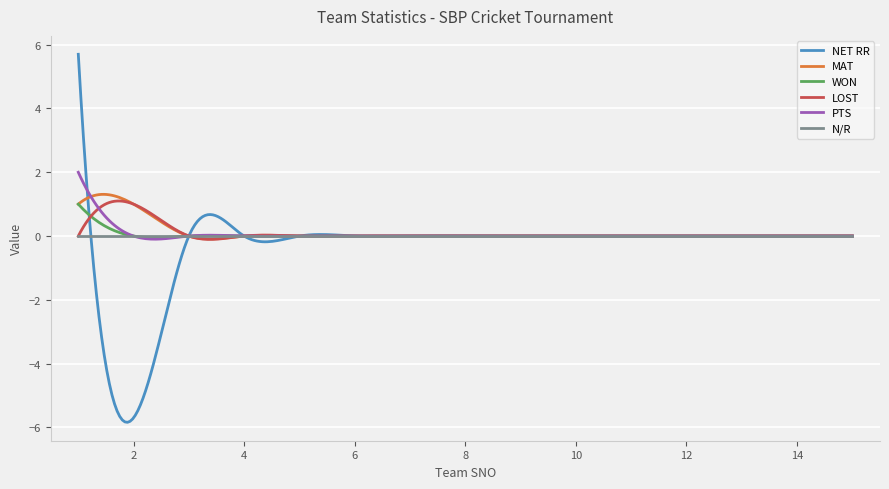

What is the maximum value for WON?

1.0